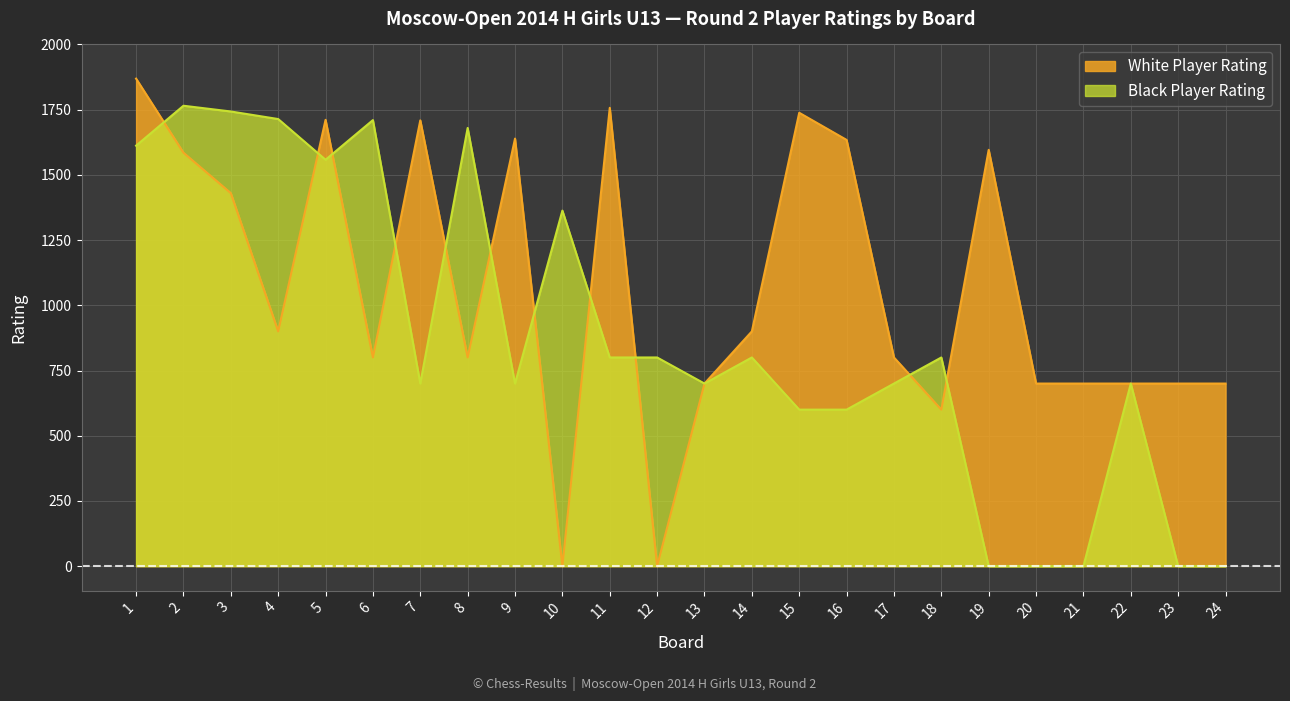

True or false: White Player Rating has more than 1 interior local peaks.

True